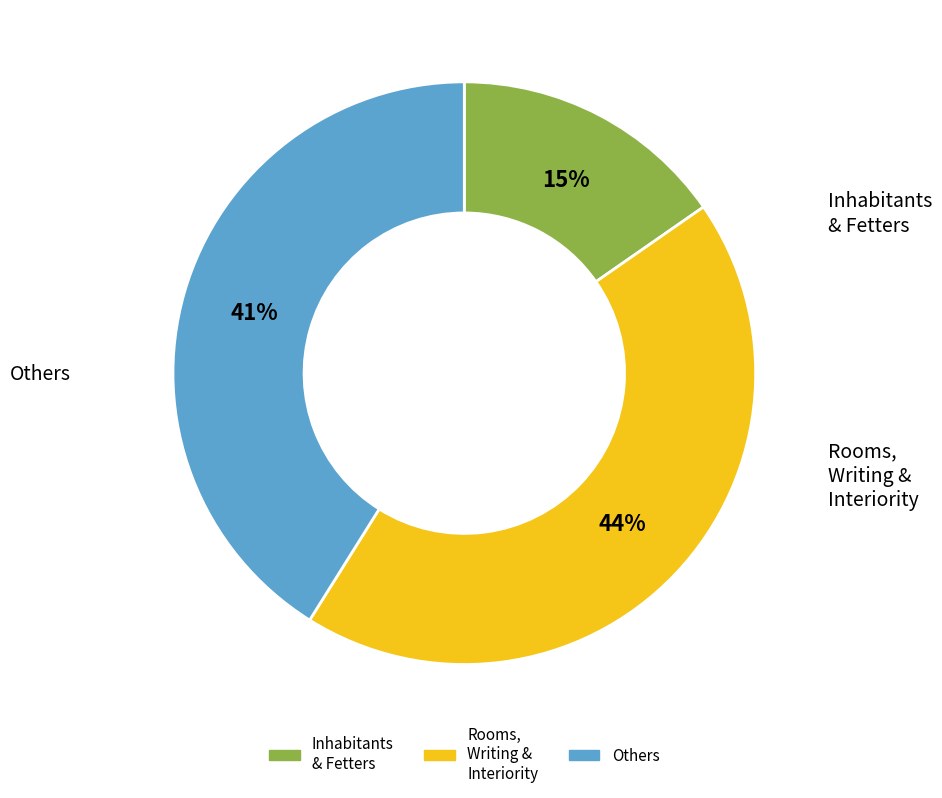

Does any single category account for the majority?

No